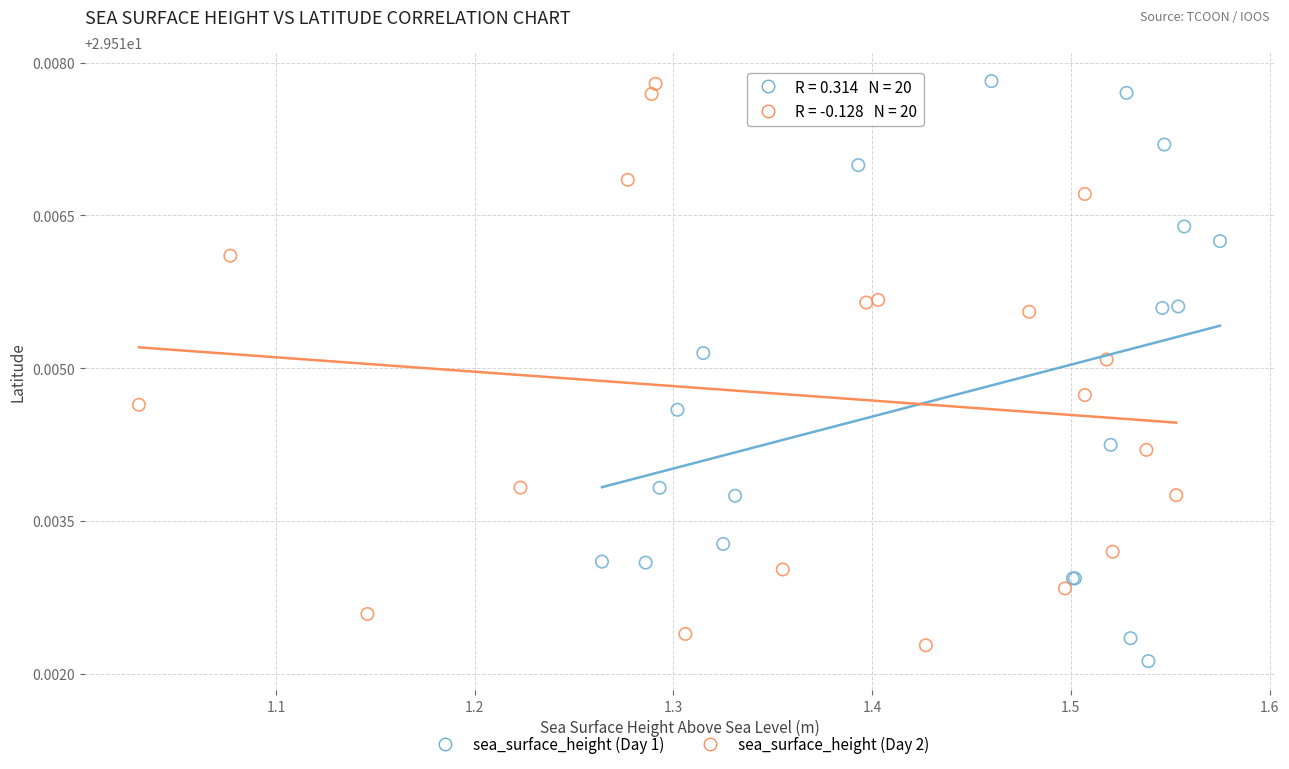

Which series contains the lowest Y value?

sea_surface_height (Day 1)